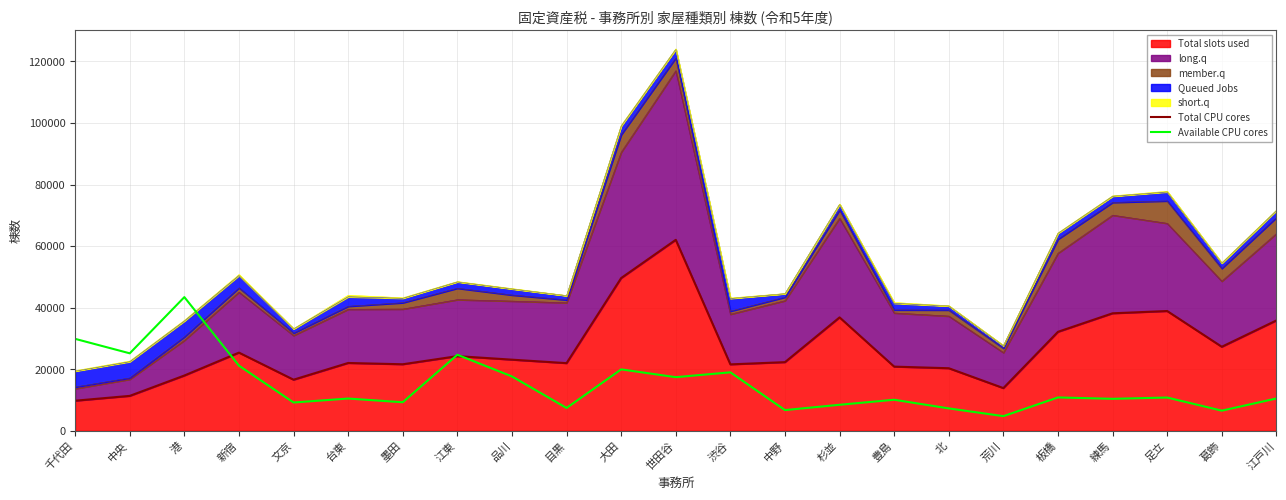

Reading right to left, what are all the values shown in this chart?

Total CPU cores: 江戸川=35845.0	葛飾=27299.0	足立=38911.0	練馬=38172.0	板橋=32156.0	荒川=13869.0	北=20323.0	豊島=20846.0	杉並=36841.0	中野=22302.0	渋谷=21579.0	世田谷=62044.0	大田=49623.0	目黒=21978.0	品川=23106.0	江東=24253.0	墨田=21613.0	台東=22031.0	文京=16599.0	新宿=25396.0	港=17958.0	中央=11340.0	千代田=9773.0
Available CPU cores: 江戸川=10496.6	葛飾=6539.3	足立=10804.2	練馬=10388.6	板橋=10834.8	荒川=4756.6	北=7274.5	豊島=10082.9	杉並=8449.3	中野=6724.1	渋谷=18993.2	世田谷=17418.1	大田=19951.8	目黒=7413.9	品川=17658.1	江東=24703.9	墨田=9271.8	台東=10475.1	文京=9191.4	新宿=21160.4	港=43430.8	中央=25167.5	千代田=29869.5